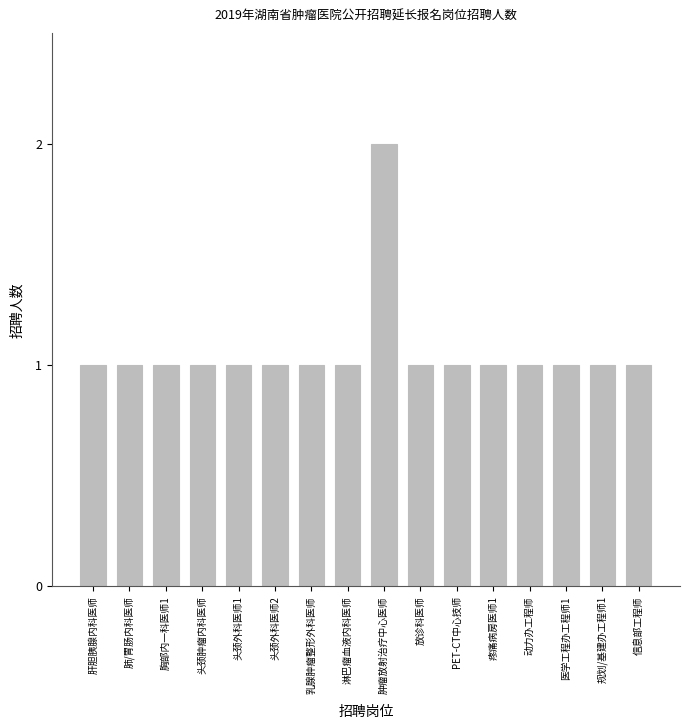

What is the label of the 11th bar from the right?

头颈外科医师2